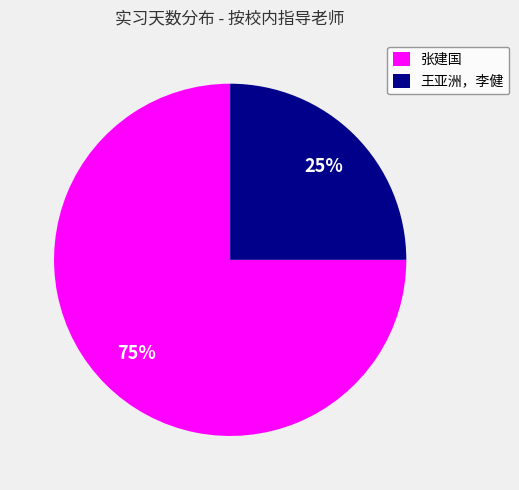

True or false: 王亚洲，李健 accounts for 31% of the total.

False